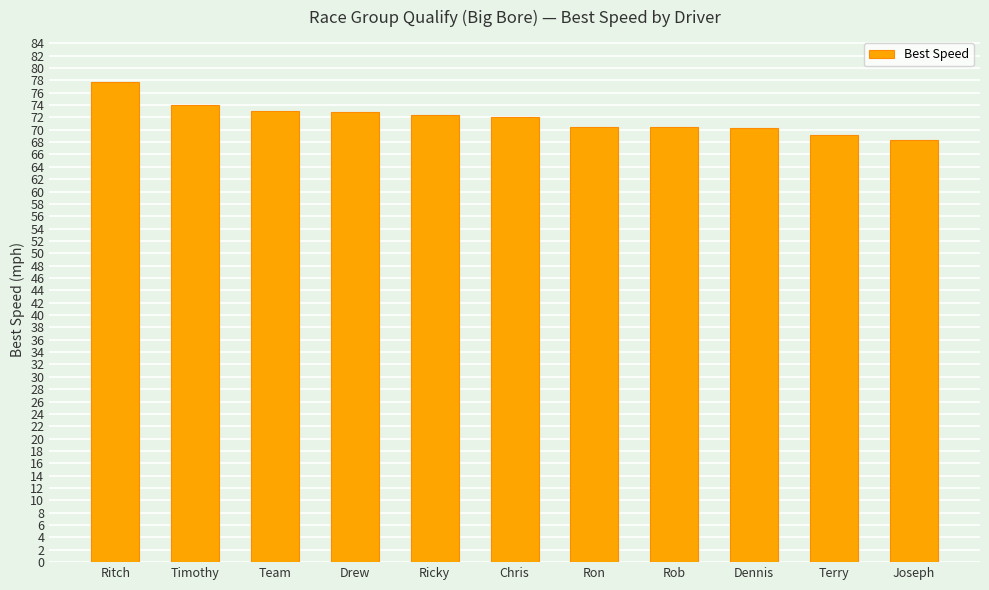

What is the sum of all values?

790.8